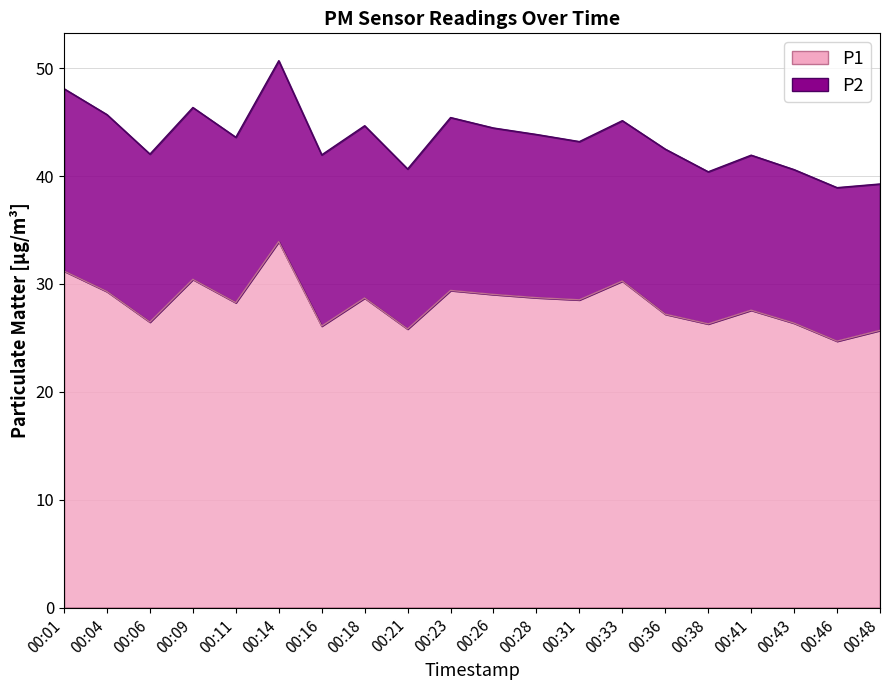

Which has a higher value, 00:09 or 00:06?

00:09